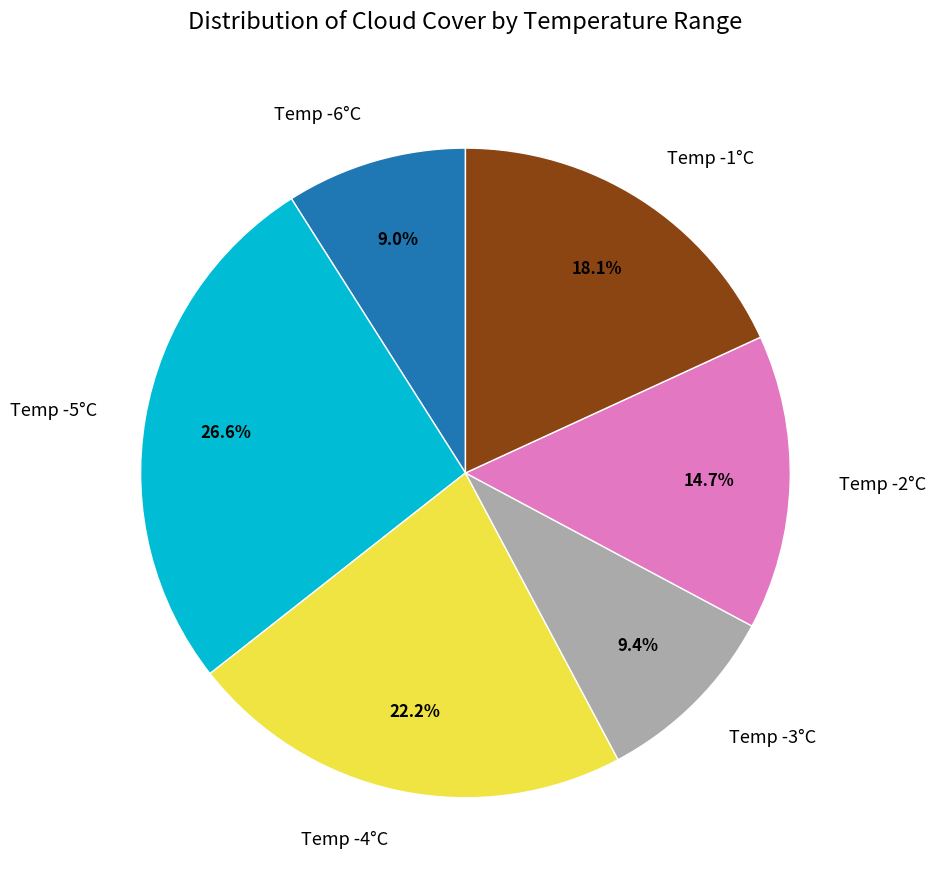

What is the largest slice in the pie chart?

Temp -5°C